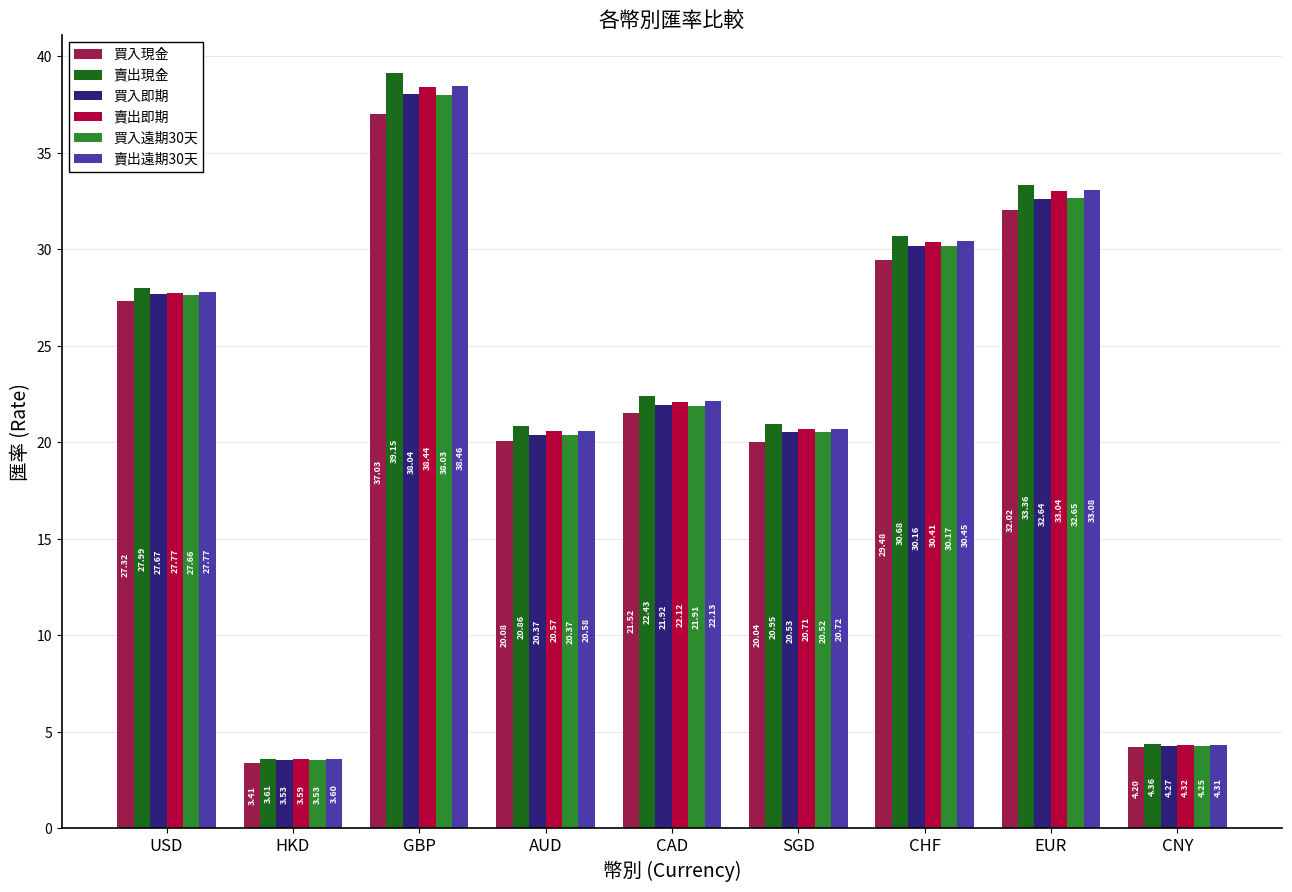

How many groups of bars are there?

9